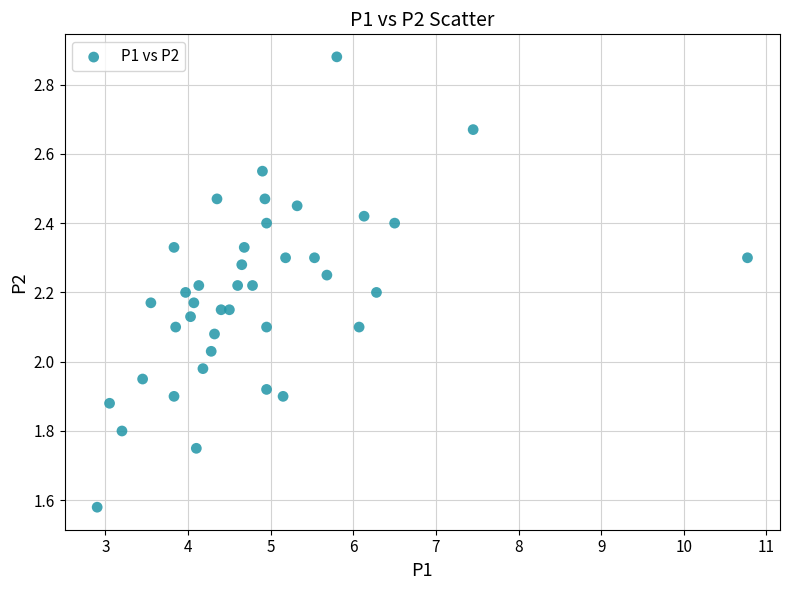

What is the range of Y values (max minus min)?

1.3